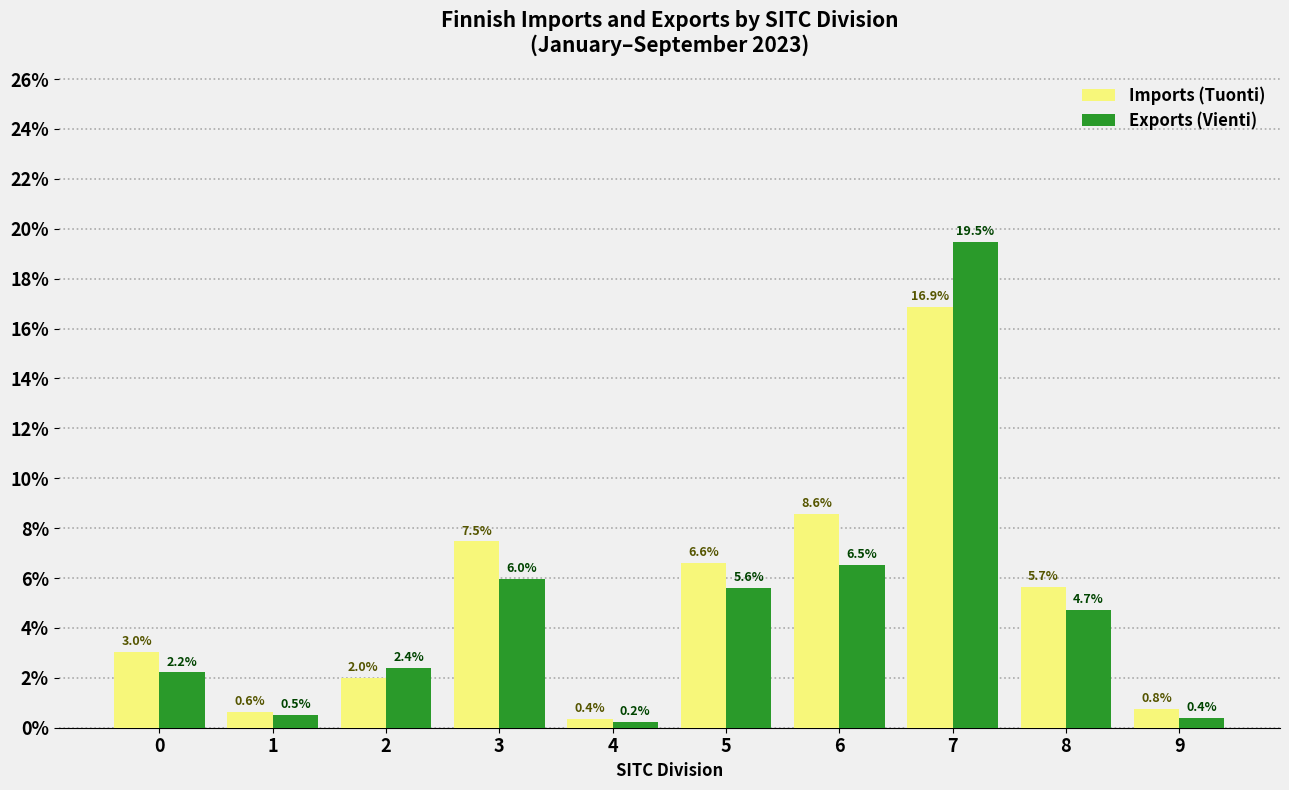

Reading left to right, transcribe all the data shown in this chart.

Imports (Tuonti): 3.0	0.6	2.0	7.5	0.4	6.6	8.6	16.9	5.7	0.8
Exports (Vienti): 2.2	0.5	2.4	6.0	0.2	5.6	6.5	19.5	4.7	0.4